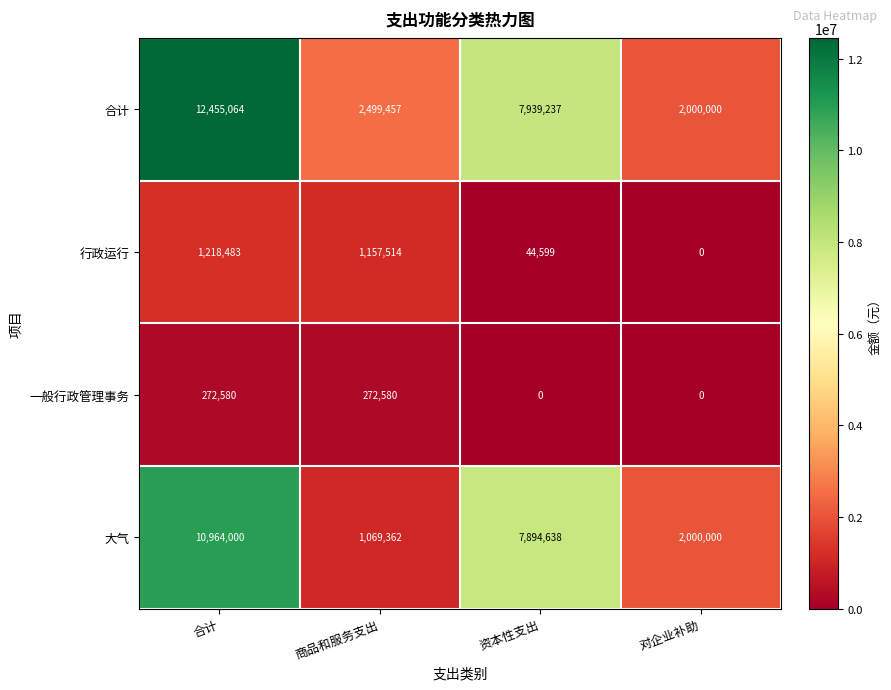

What is the total value across all series at 资本性支出?

15878474